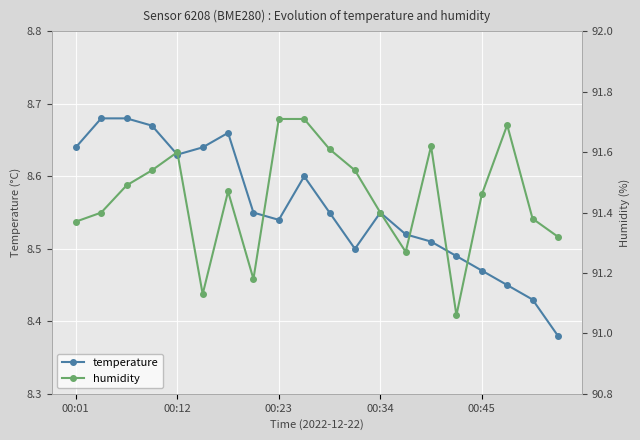

Does the chart display data point markers on the line(s)?

Yes